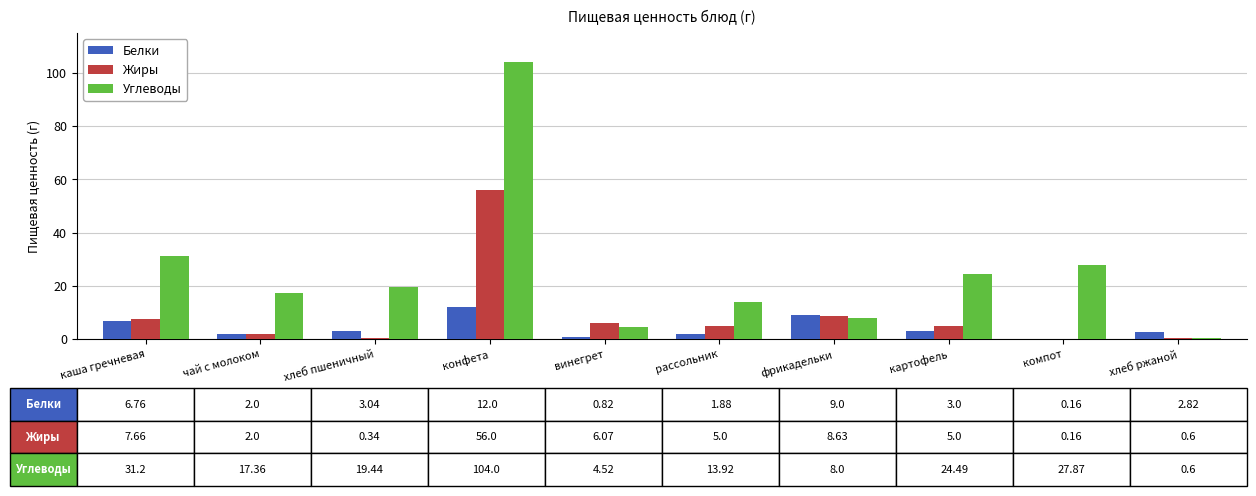

Where is Углеводы nearest to the value 52?

каша гречневая